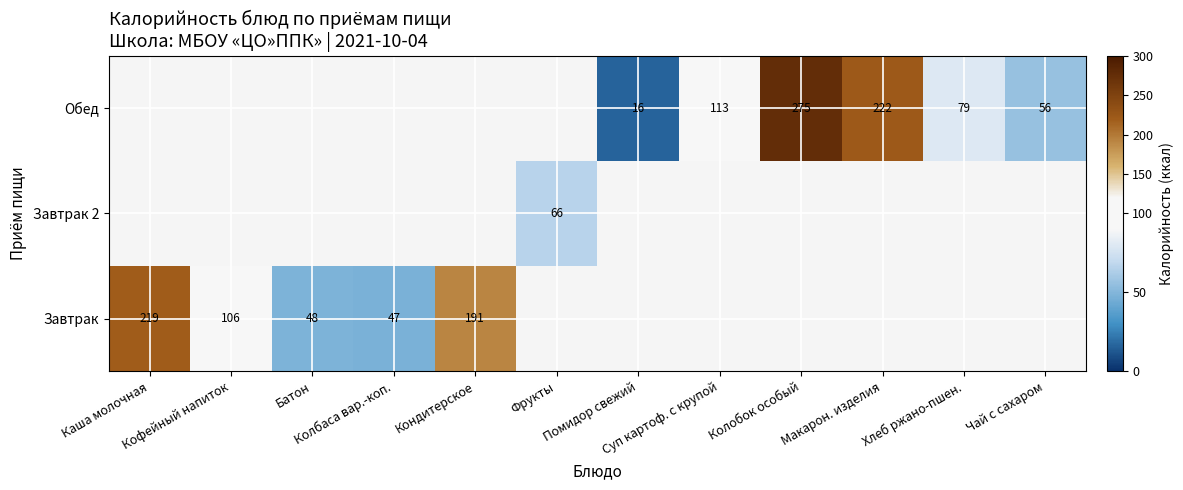

How many positive values does the Обед series have?

6